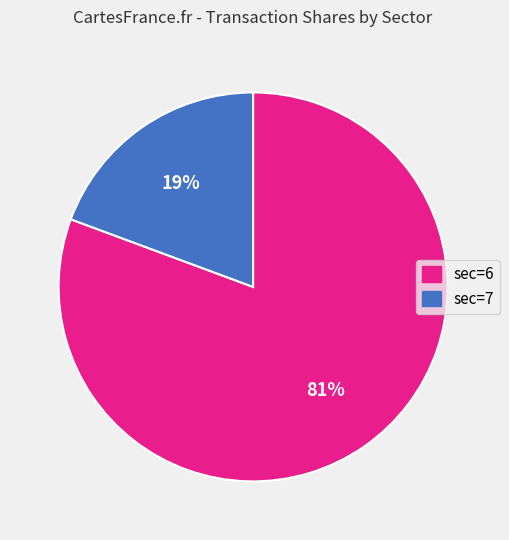

Is there a majority slice in this chart?

Yes